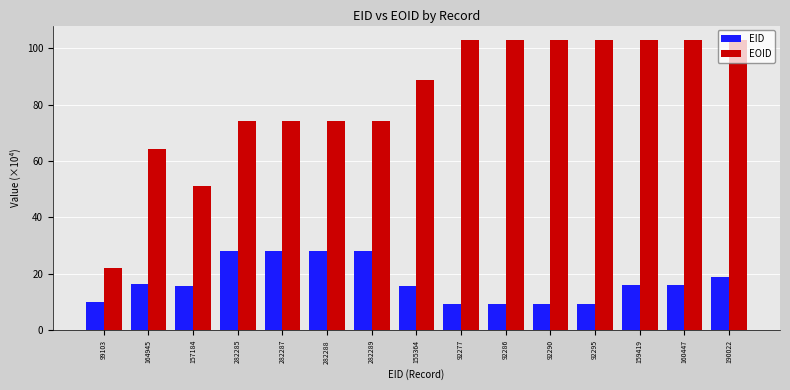

Does the chart contain any negative values?

No